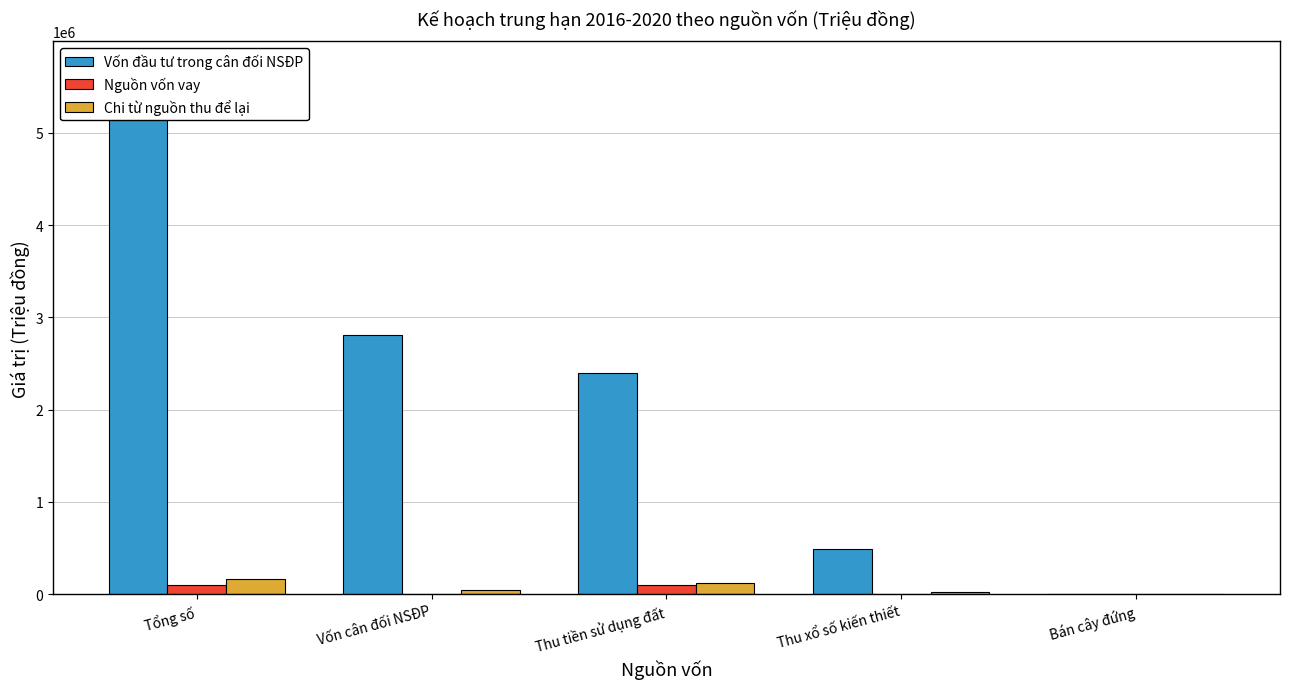

Does the chart contain stacked bars?

No